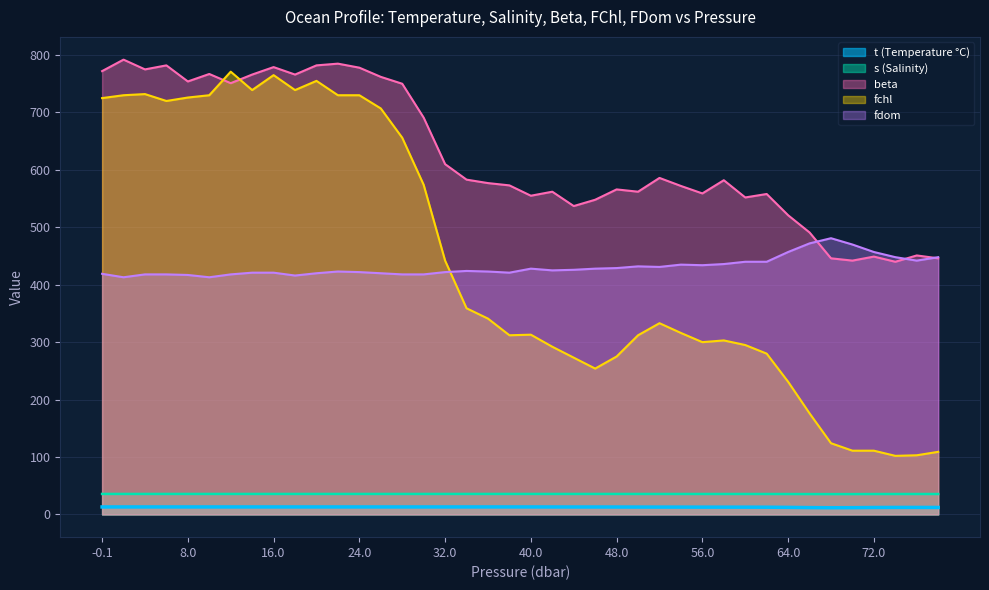

What is the minimum value for t?

11.6